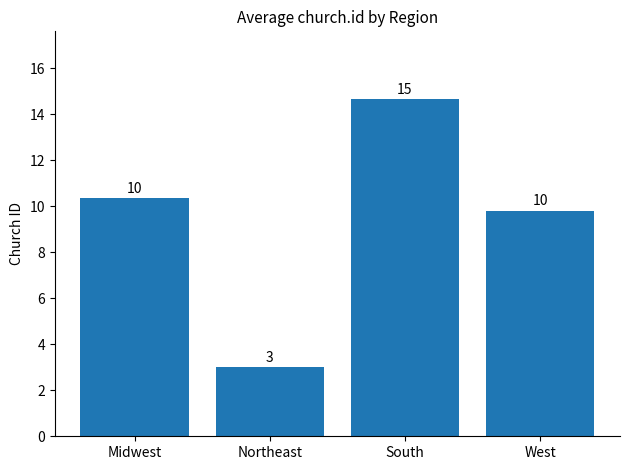

Reading left to right, transcribe all the data shown in this chart.

10.4	3.0	14.7	9.8